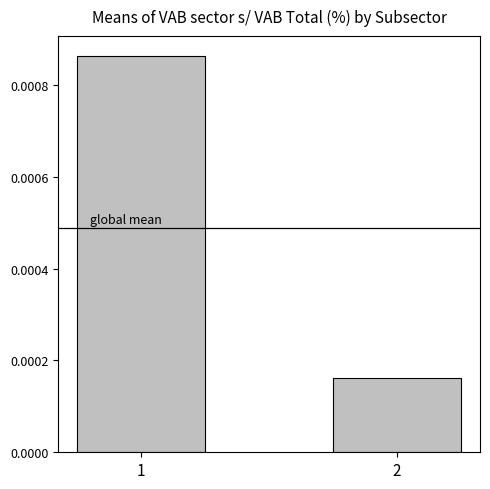

Rank the categories by value from highest to lowest.

1, 2